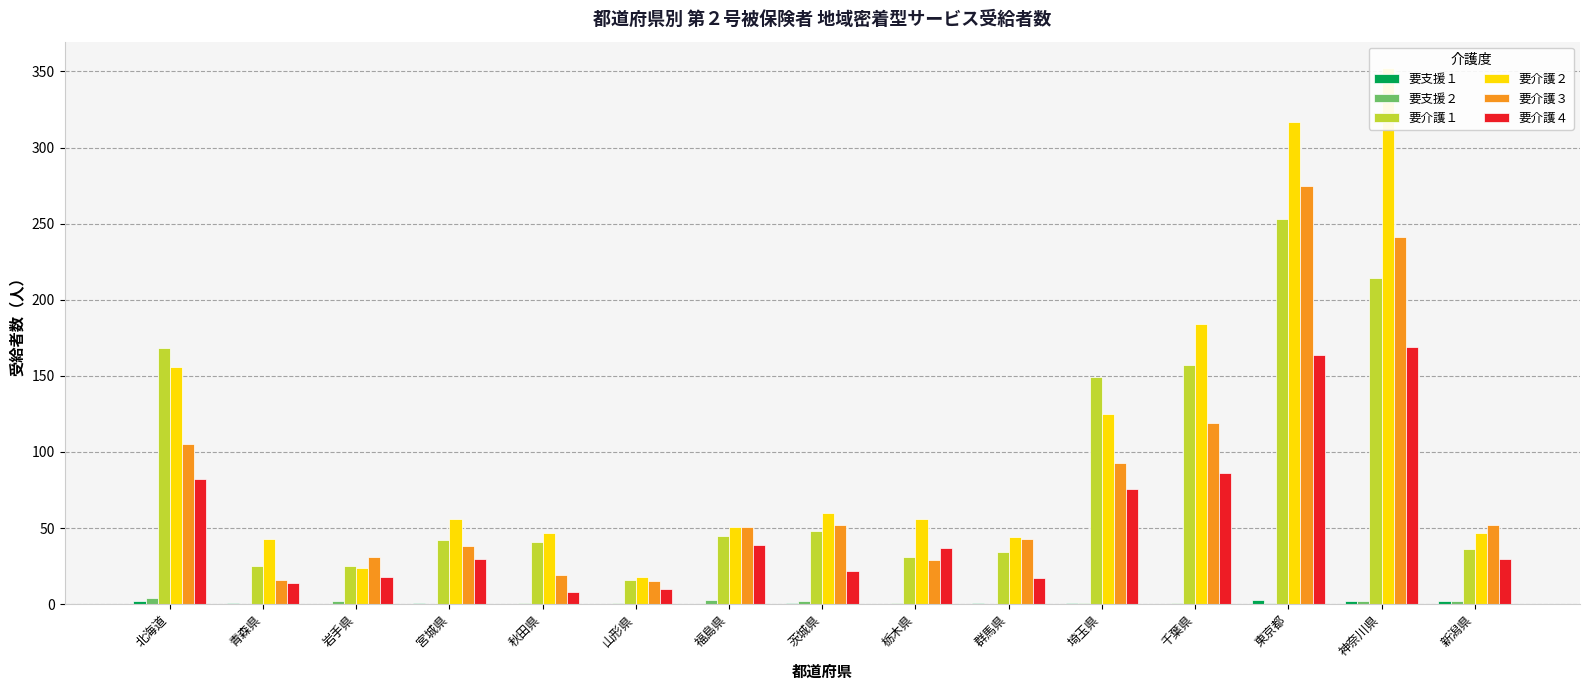

What is the sum of all 要介護４ values?

802